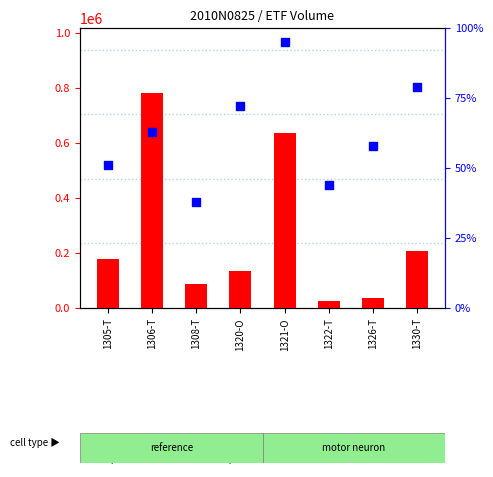

Which series has the largest total across all categories?

count